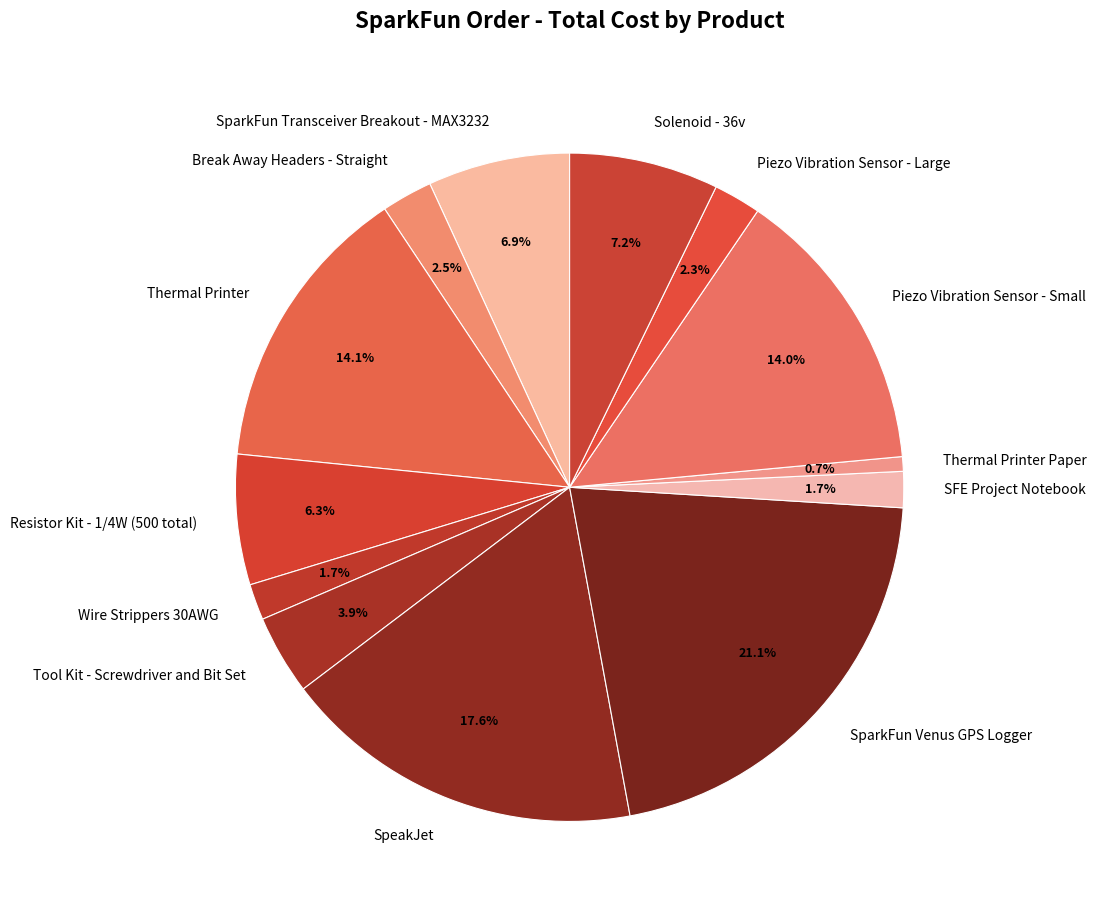

Combined, do SpeakJet and Break Away Headers - Straight account for over 50%?

No